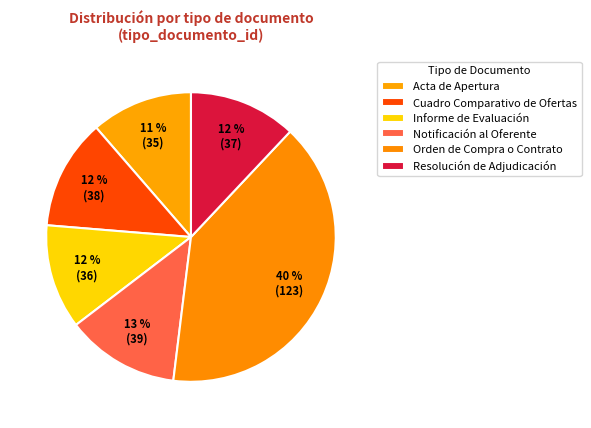

What is the change in value from Cuadro Comparativo de Ofertas to Informe de Evaluación?

-2